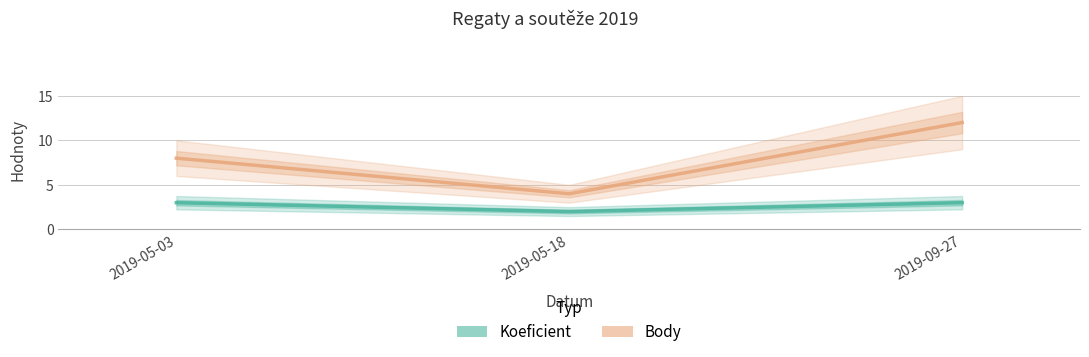

What is the value of the Body point at the 3rd from the left?

12